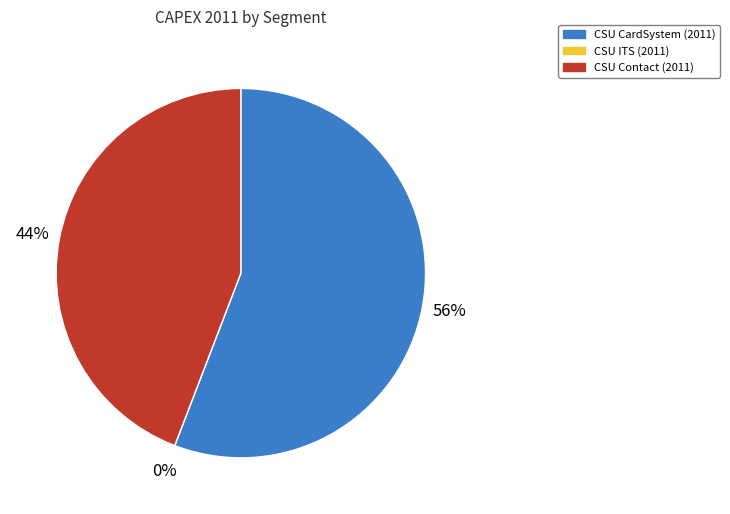

How many slices are in this pie chart?

3